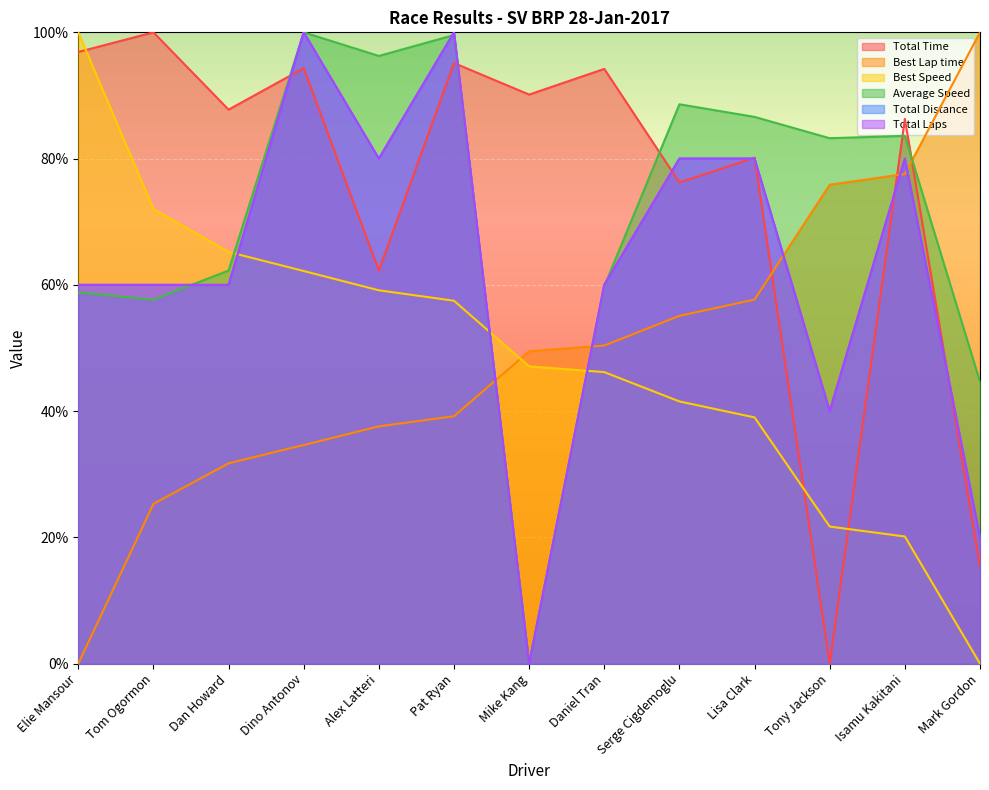

What is the value of the Best Lap time point at the 9th from the left?

55.1